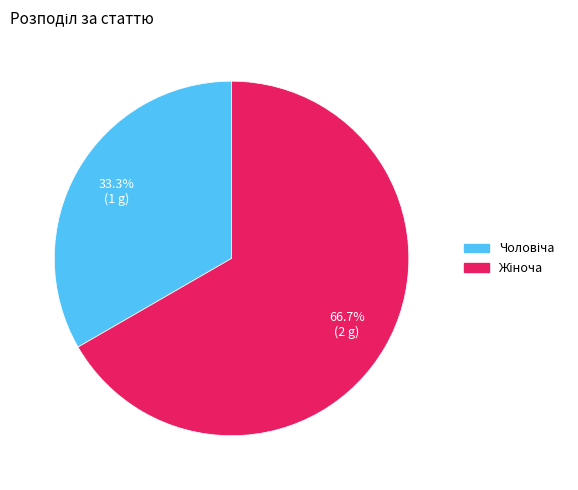

To the nearest percent, what is the combined percentage of Чоловіча and Жіноча?

100%